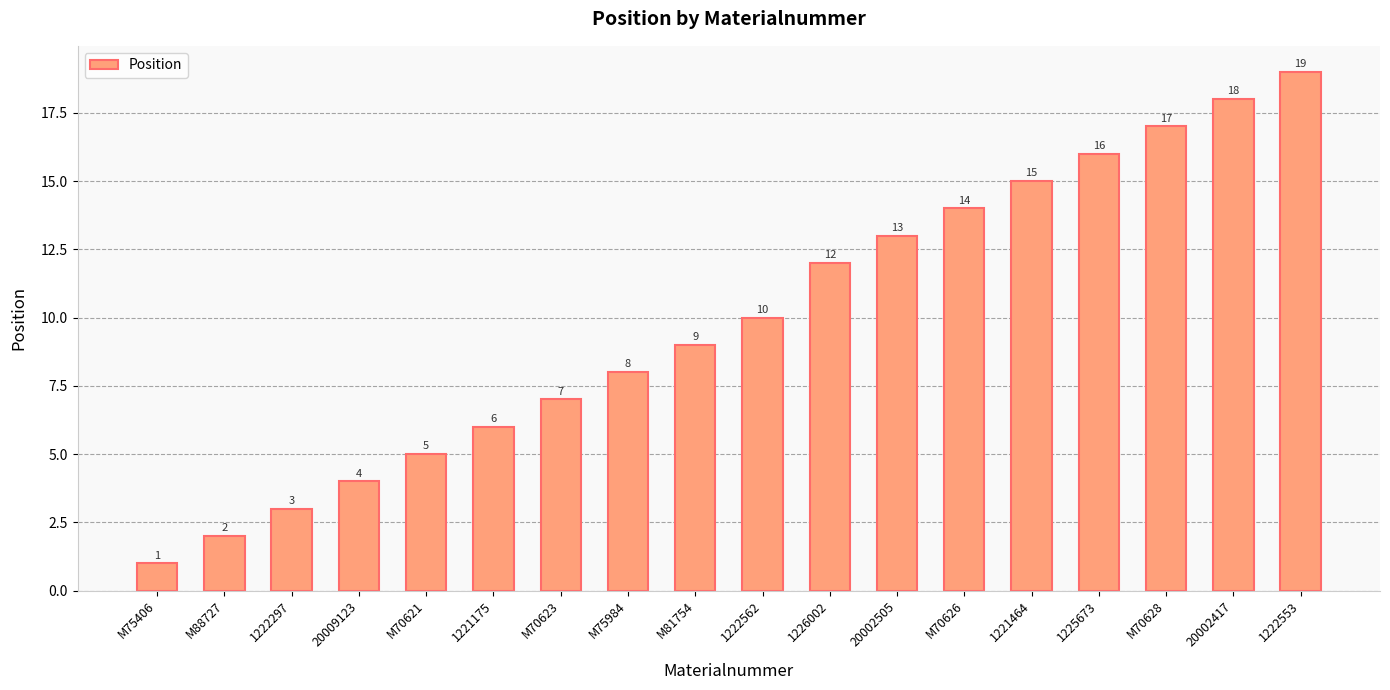

Are the bars horizontal?

No